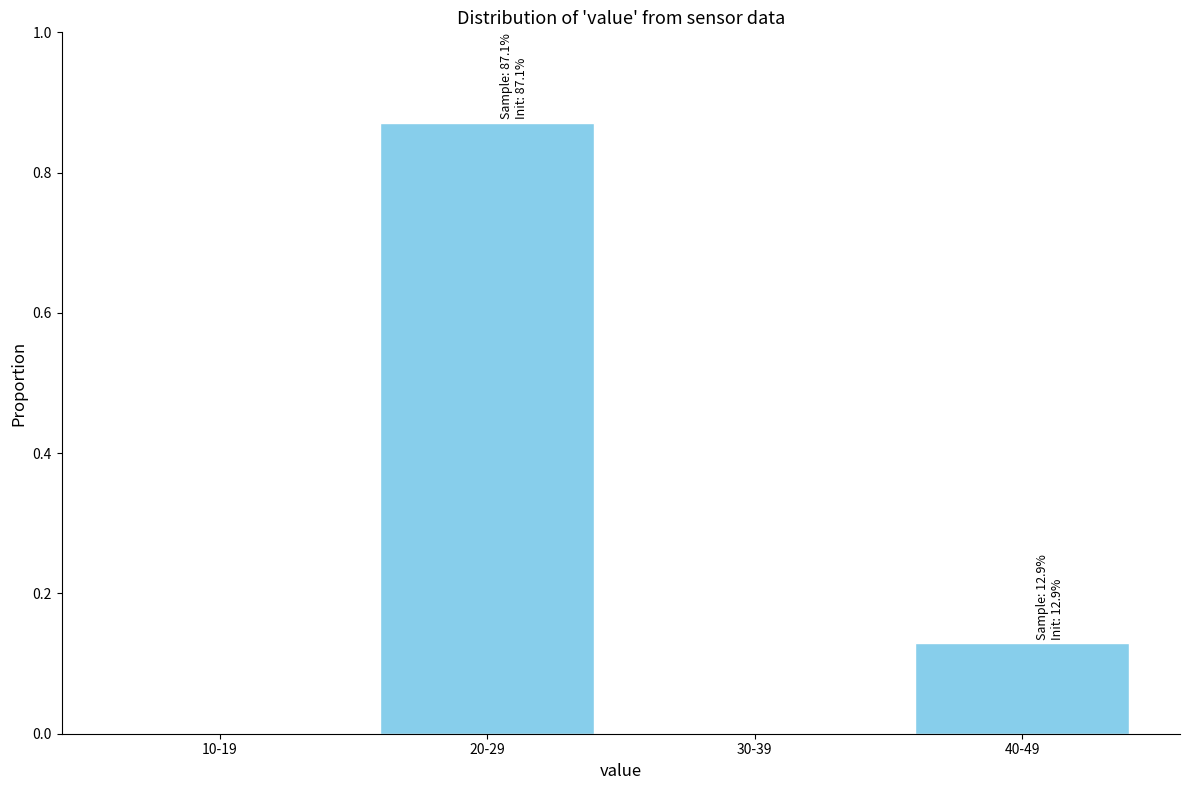

The chart shows a value of 0.2 at 40-49. True or false?

False